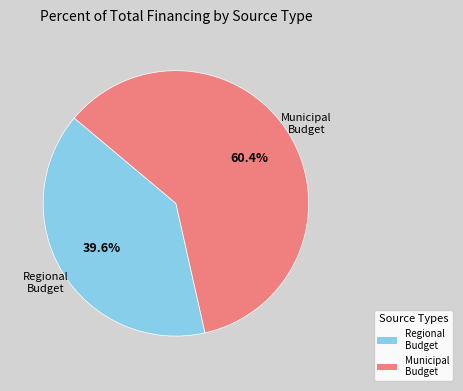

Which category has the smallest portion of the pie?

Regional Budget